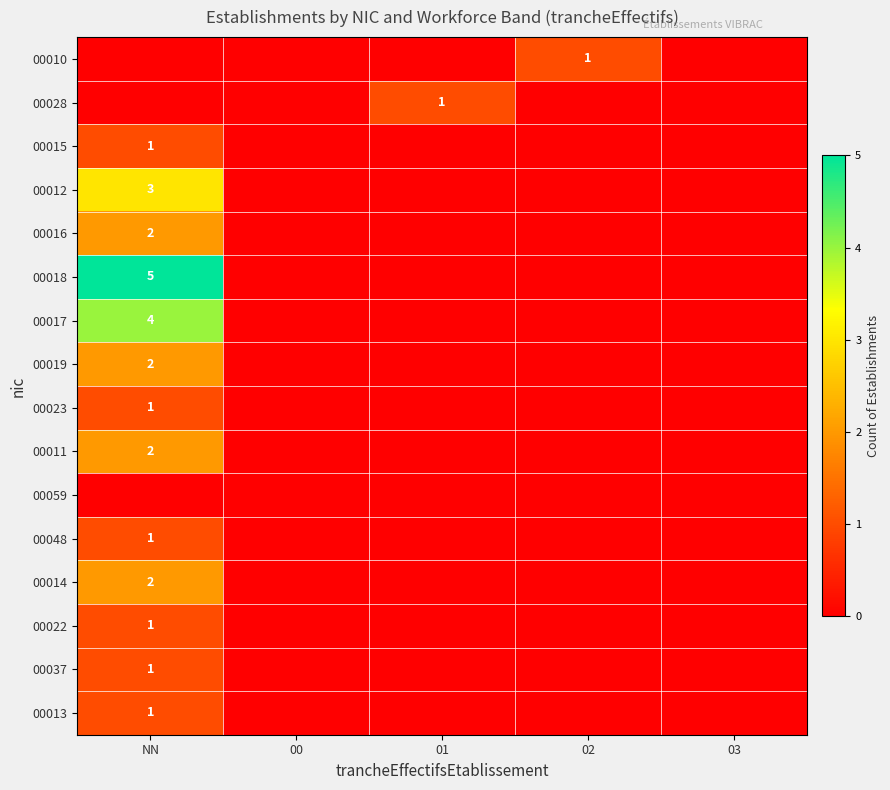

The 00016 series shows 2 at NN. True or false?

True